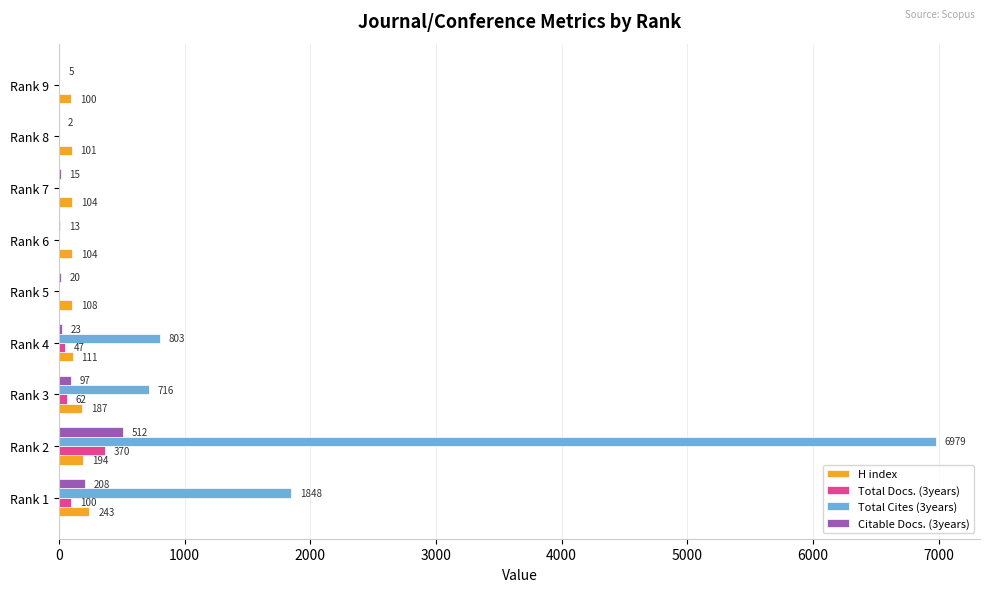

Which series changed the most between Rank 4 and Rank 8?

Total Cites (3years)